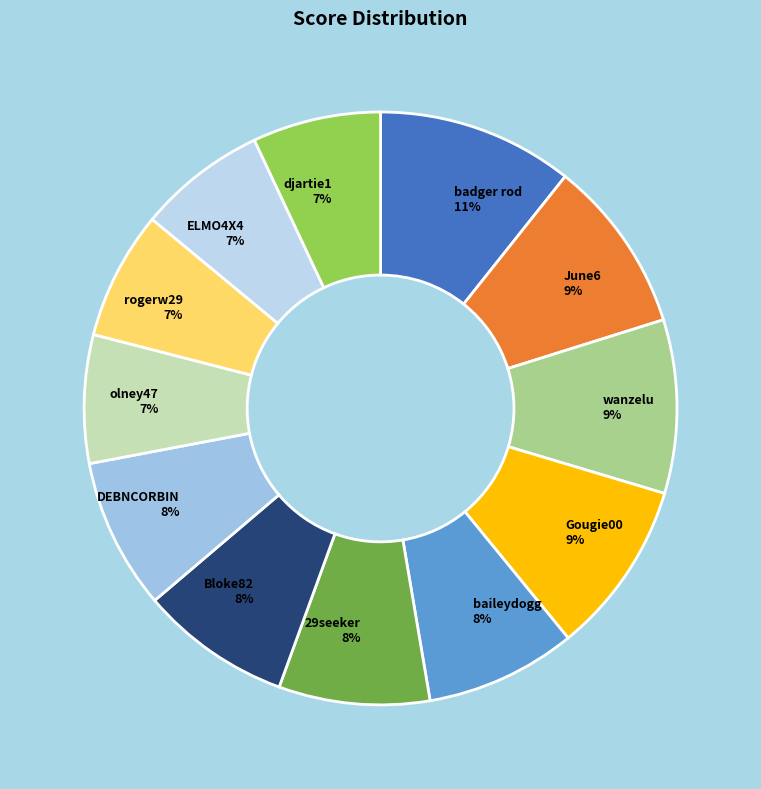

Is the sum of wanzelu and Gougie00 greater than half?

No